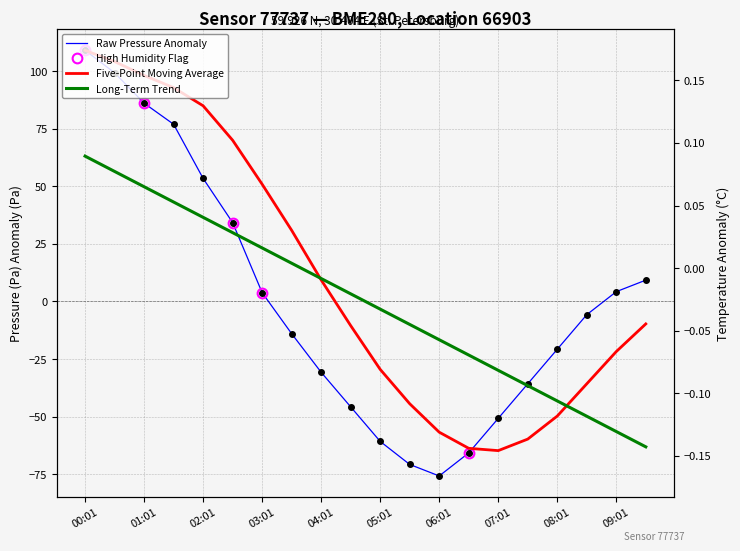

What position from the right is 00:31?

19